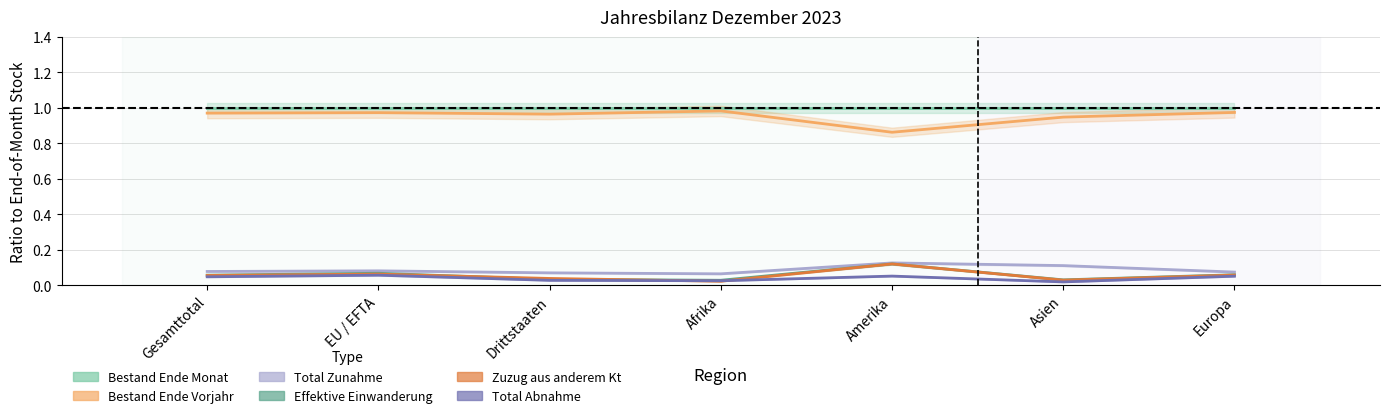

True or false: Zuzug aus anderem Kt and Bestand Ende Vorjahr intersect in this chart.

False